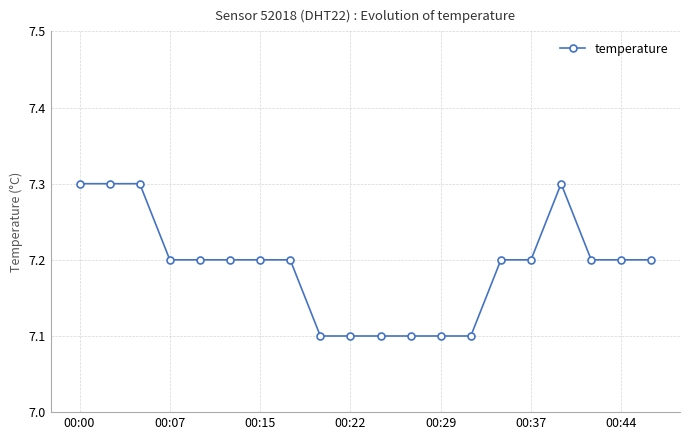

Reading left to right, list all the values displayed in this chart.

7.3	7.3	7.3	7.2	7.2	7.2	7.2	7.2	7.1	7.1	7.1	7.1	7.1	7.1	7.2	7.2	7.3	7.2	7.2	7.2